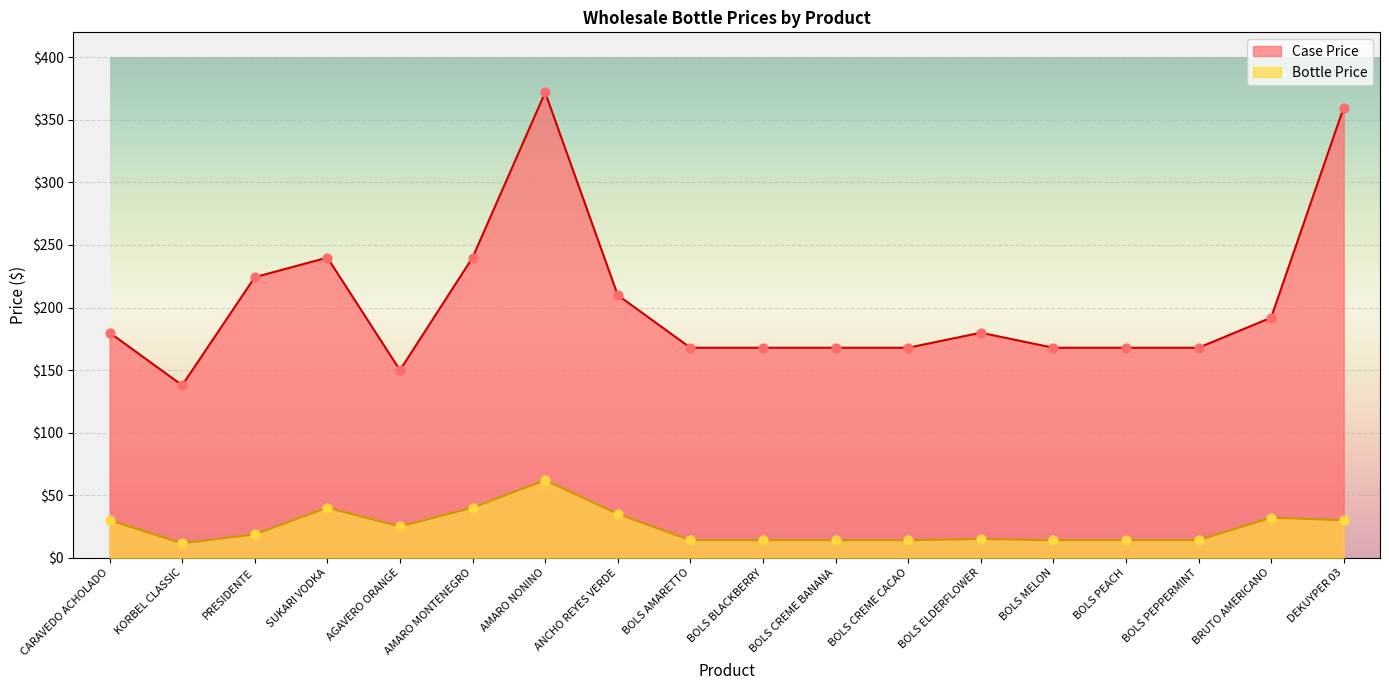

Which series has the widest spread of Y values?

Case Price